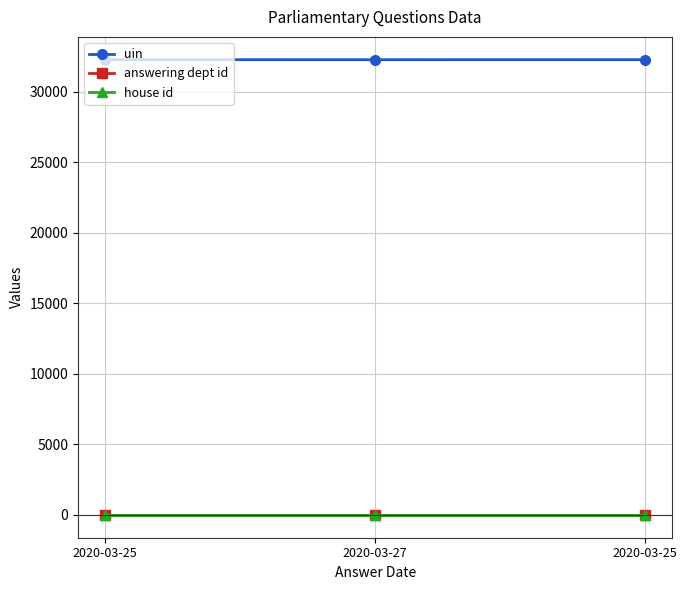

What value does the uin series have at 2020-03-25?

32283